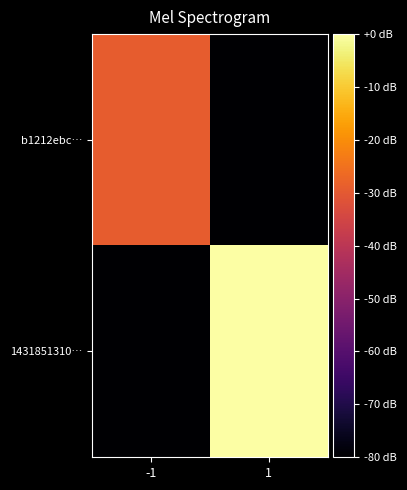

Reading right to left, transcribe all the data shown in this chart.

b1212ebc…: 1=-80.0	-1=-29.1
1431851310…: 1=0.0	-1=-80.0